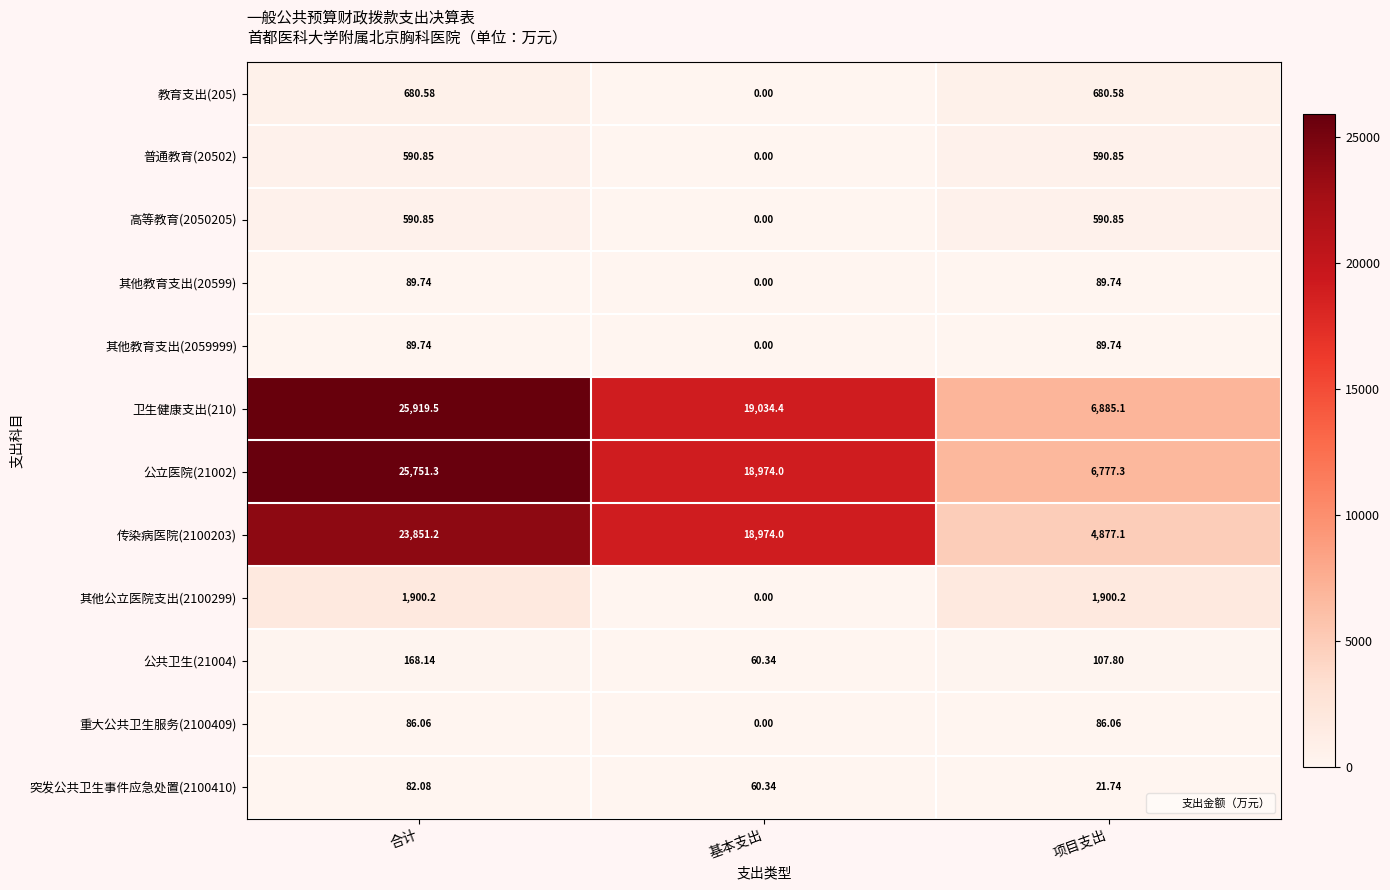

Which category has the lowest value across all series?

基本支出